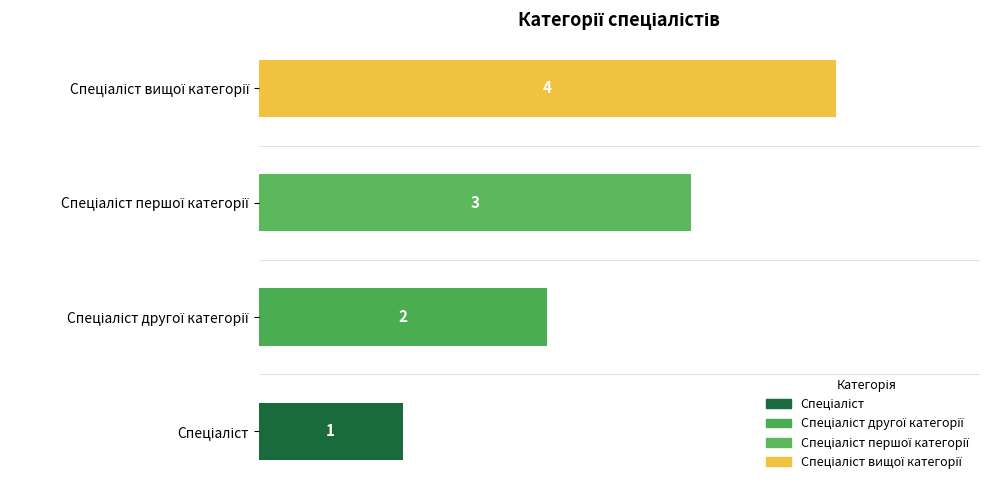

What is the smallest value displayed?

1